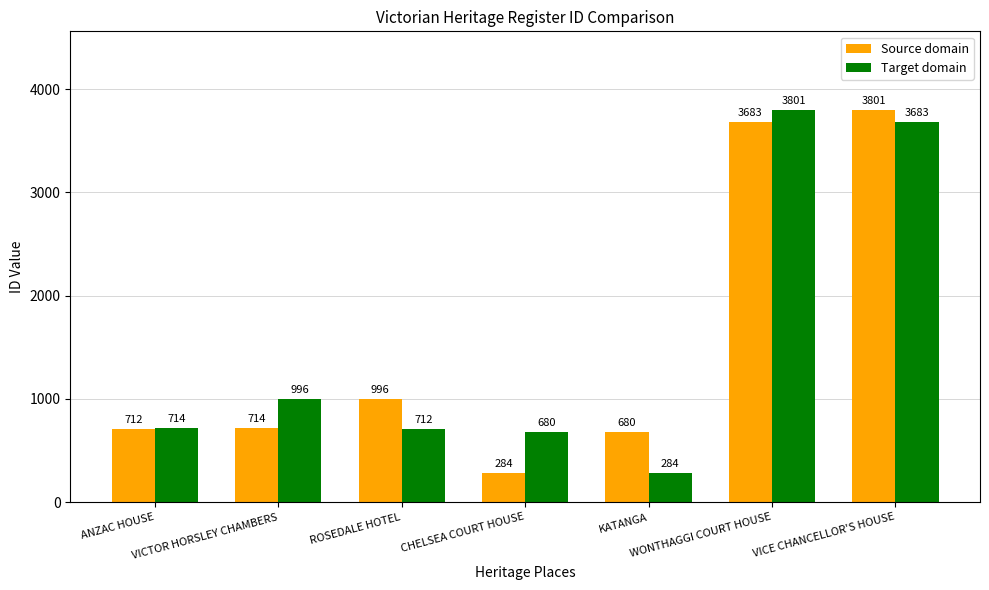

What is the lowest value of the Target domain series?

284